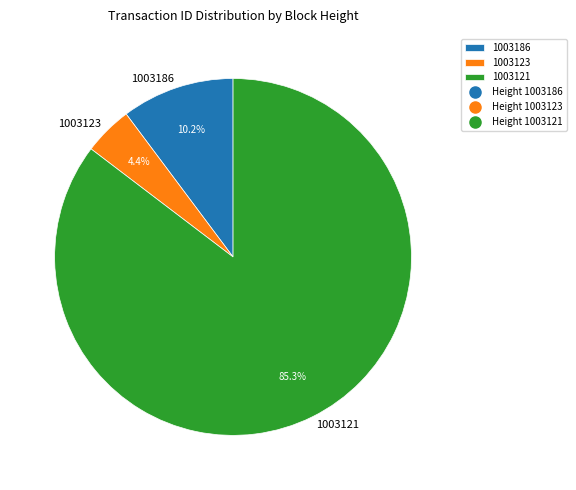

To the nearest percent, what is the combined percentage of 1003123 and 1003121?

90%